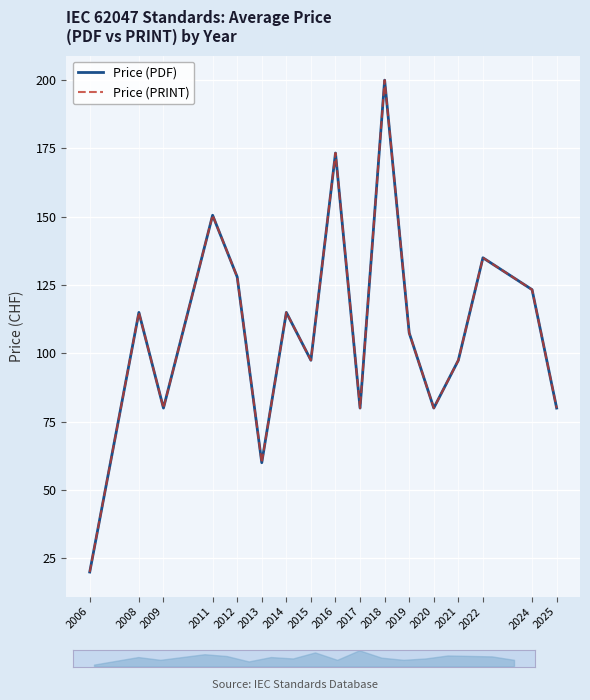

Is the value of Price (PDF) at 2006 greater than the value of Price (PRINT) at 2024?

No